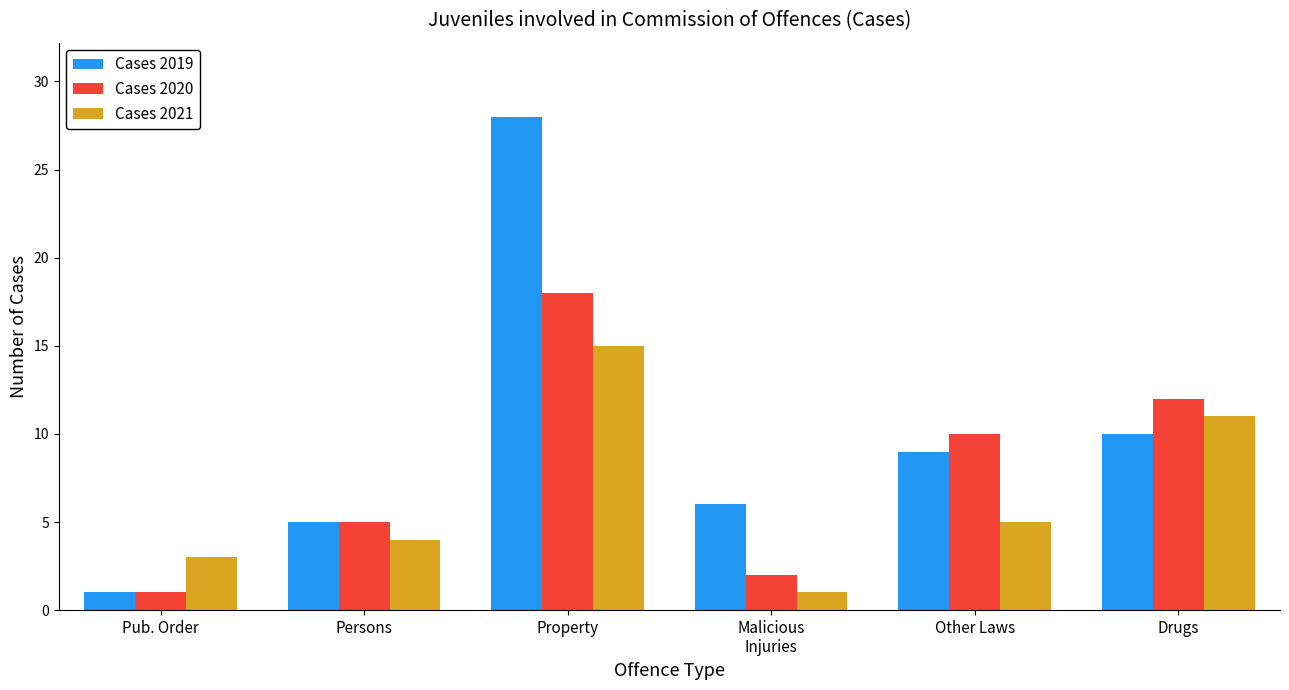

What is the difference between the maximum and minimum values in the Cases 2021 series?

14